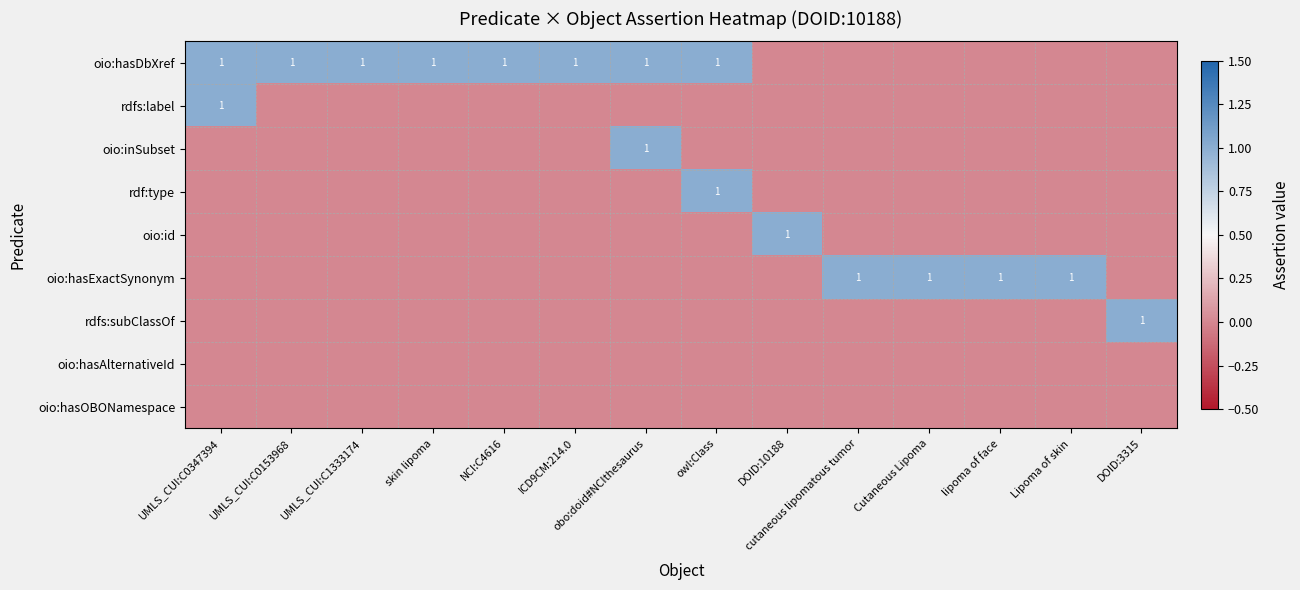

The oio:hasDbXref series shows 1 at UMLS_CUI:C0153968. True or false?

True